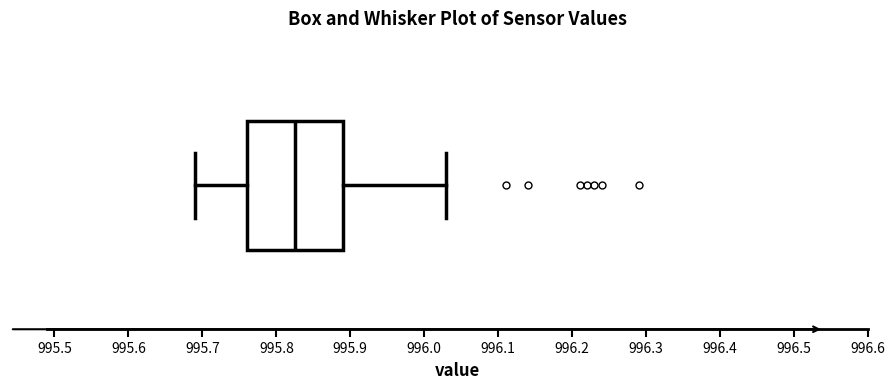

Transcribe this box plot: give where the median line is, the range the box spans, and where the two whiskers end, as read against the x-axis. The values are not printed on the chart, so give them approximately, as read against the axis.

median 995.83, box 995.76 to 995.89, whiskers 995.69 to 996.03